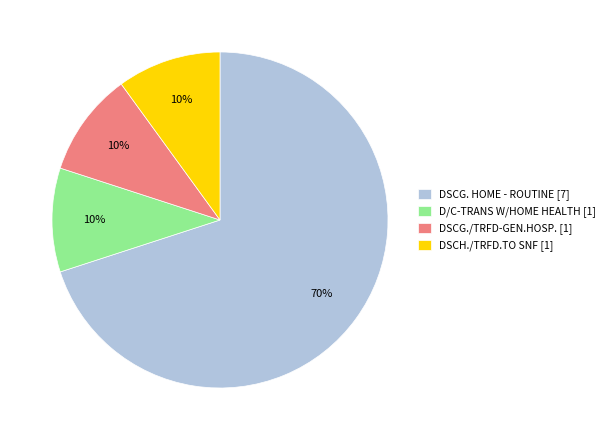

How many slices are in this pie chart?

4